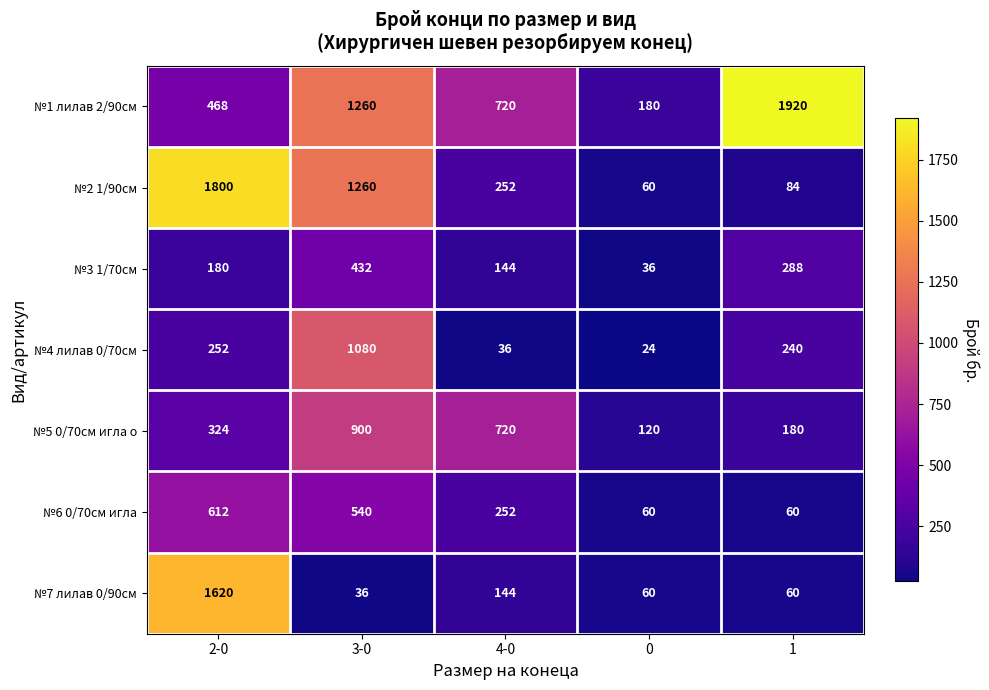

What is the average value of the №3 1/70см series?

216